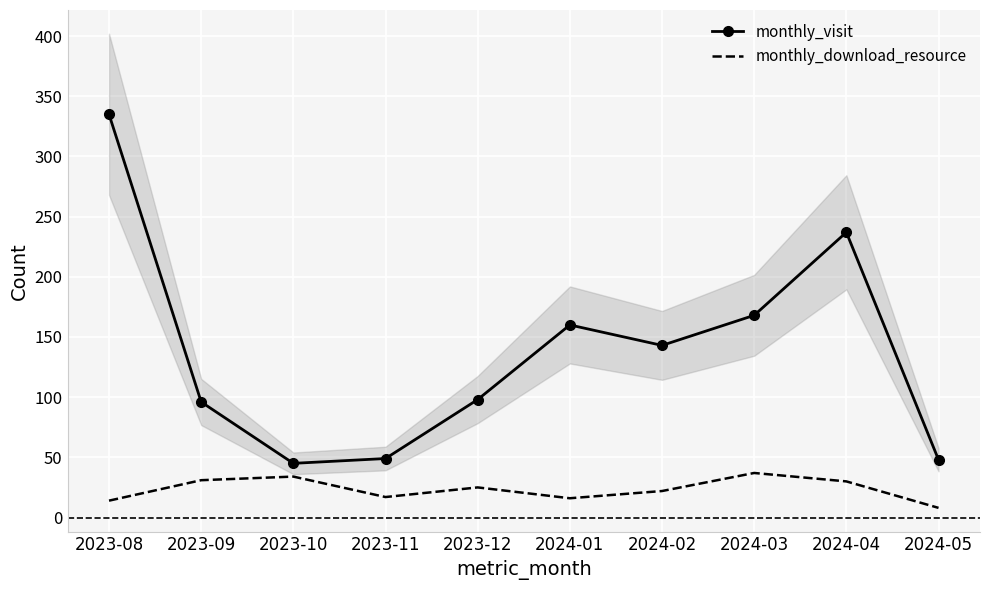

Reading left to right, extract all data points from this chart.

monthly_visit: 335	96	45	49	98	160	143	168	237	48
monthly_download_resource: 14	31	34	17	25	16	22	37	30	8